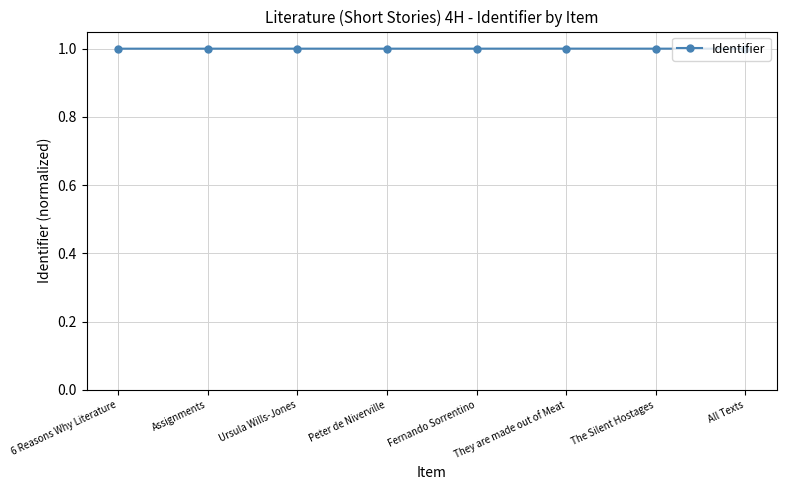

Reading left to right, transcribe all the data shown in this chart.

6 Reasons Why Literature=1.0	Assignments=1.0	Ursula Wills-Jones=1.0	Peter de Niverville=1.0	Fernando Sorrentino=1.0	They are made out of Meat=1.0	The Silent Hostages=1.0	All Texts=1.0